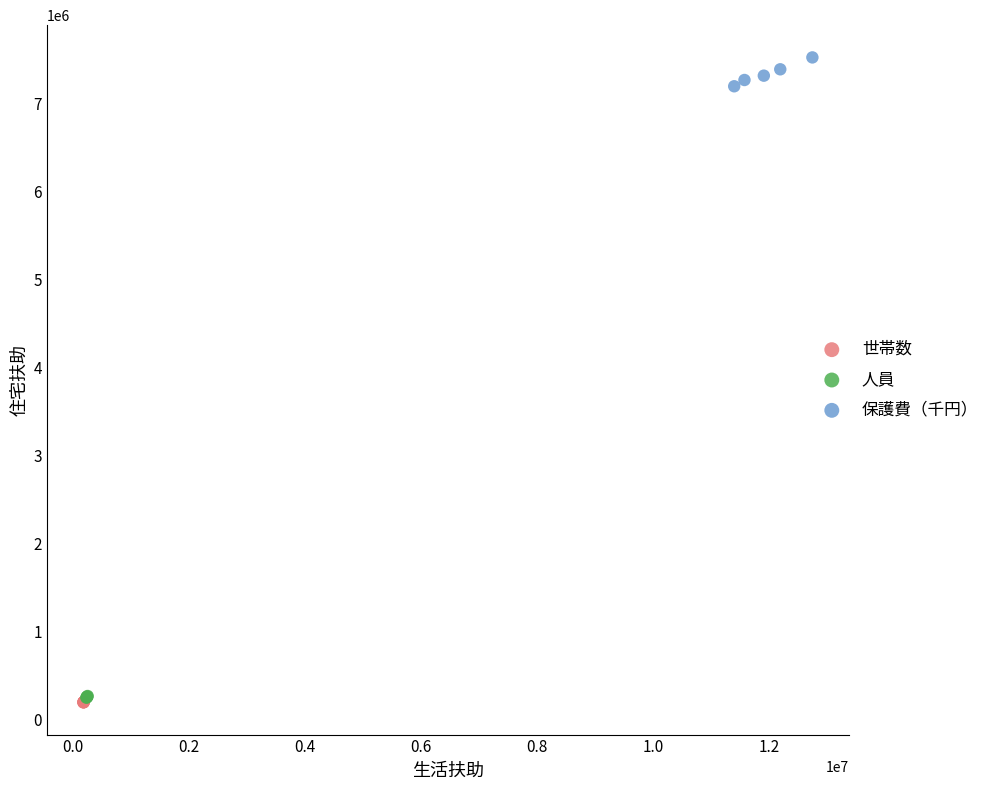

What are all the series names shown in the legend?

世帯数, 人員, 保護費（千円）